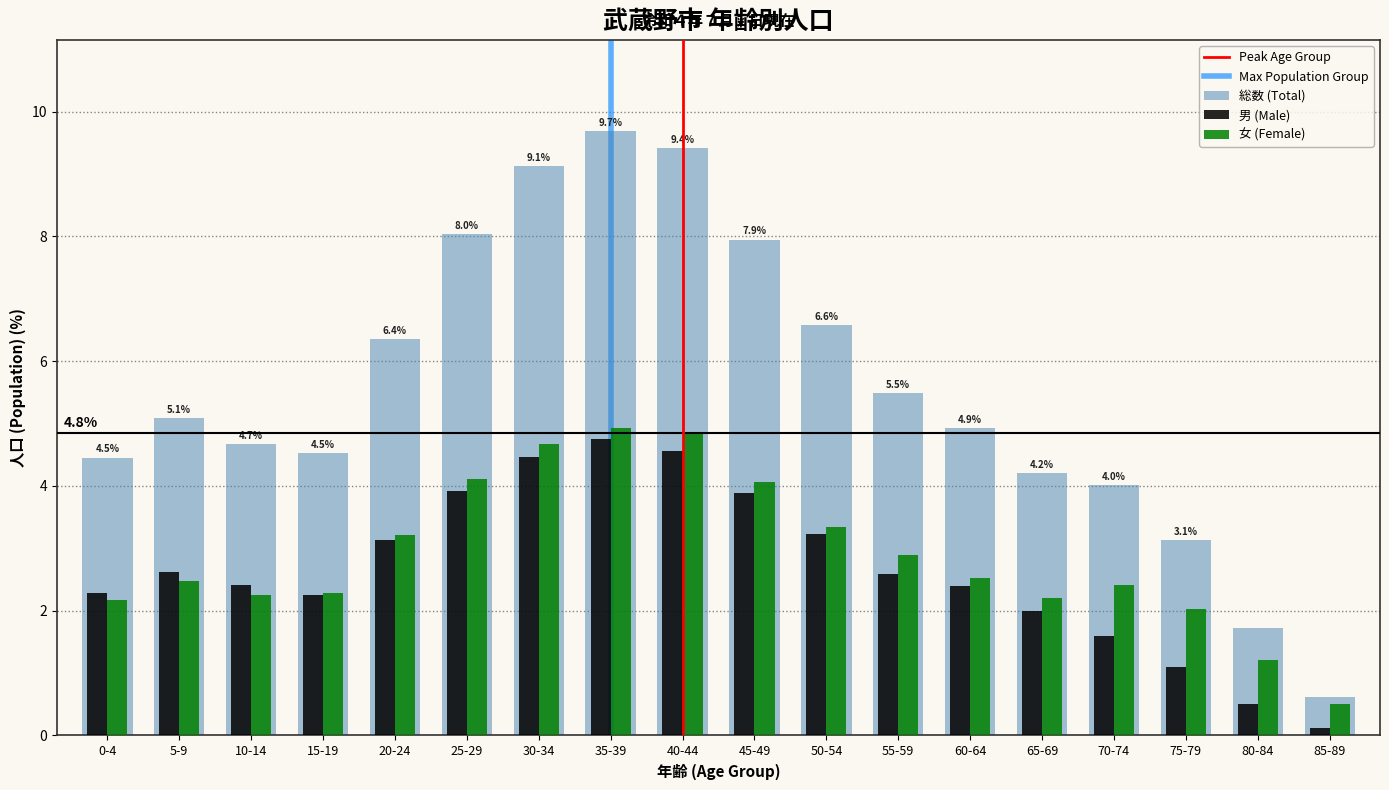

Which series has the largest total across all categories?

総数 (Total)